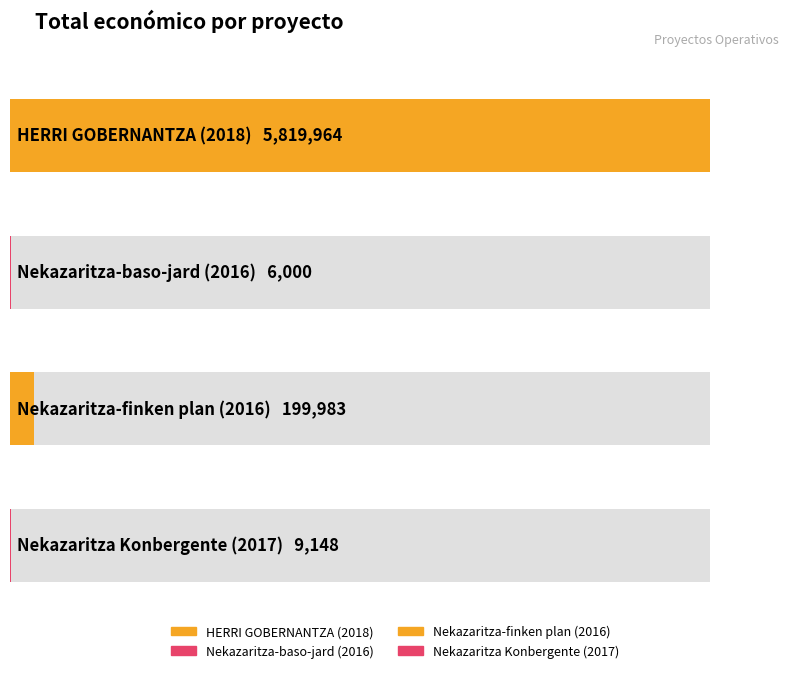

Are the bars horizontal?

Yes